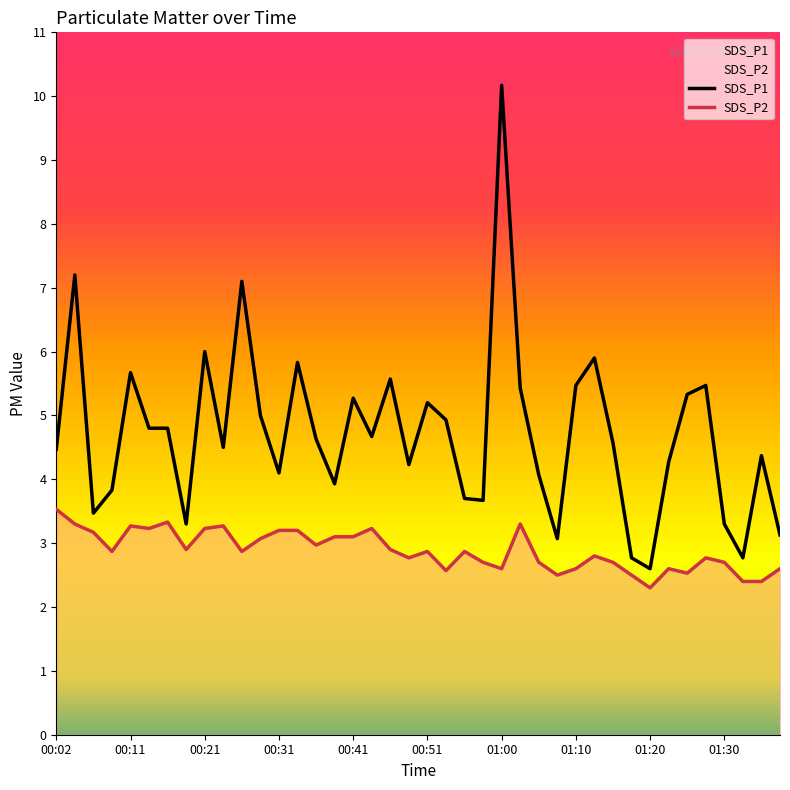

Rank the series by their average value, from lowest to highest.

SDS_P2, SDS_P1